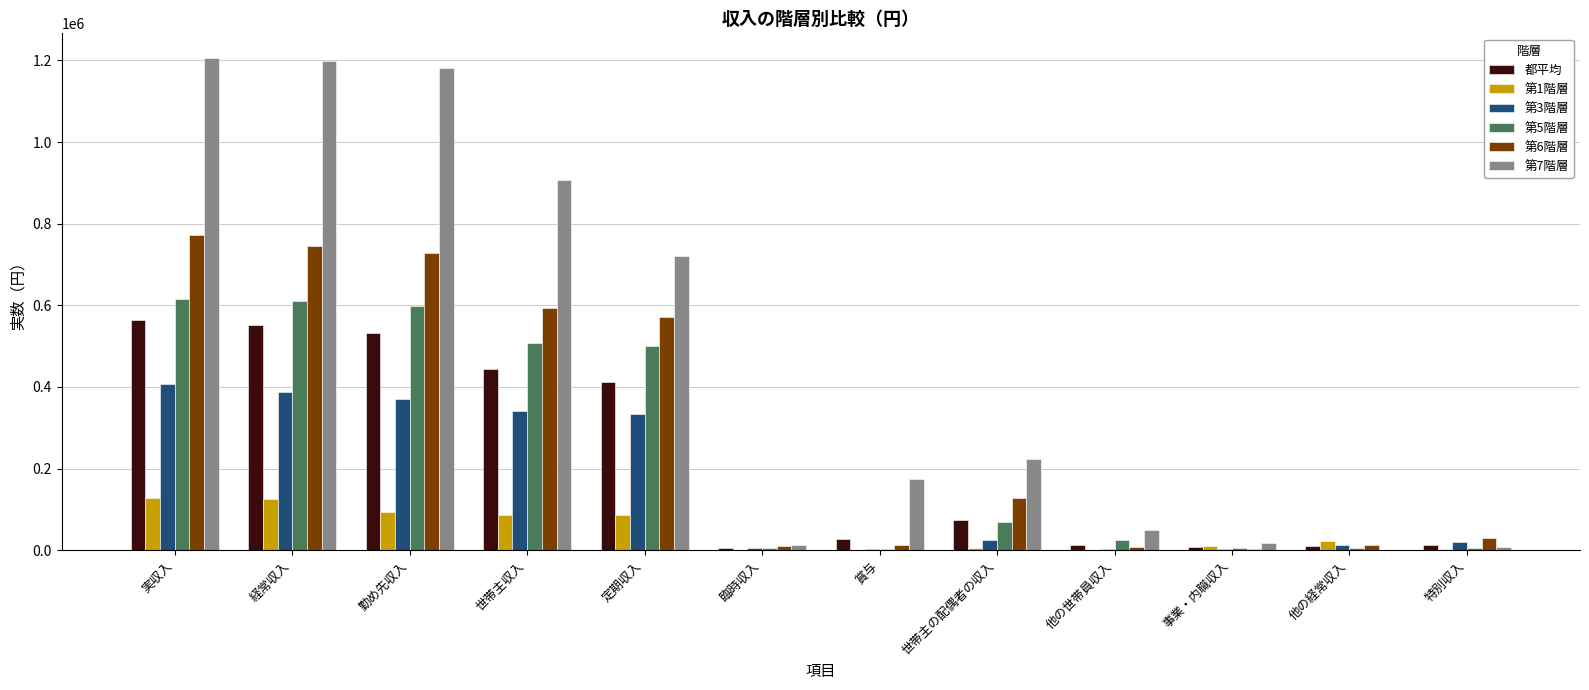

The value of 第7階層 at 勤め先収入 is 590766. True or false?

False